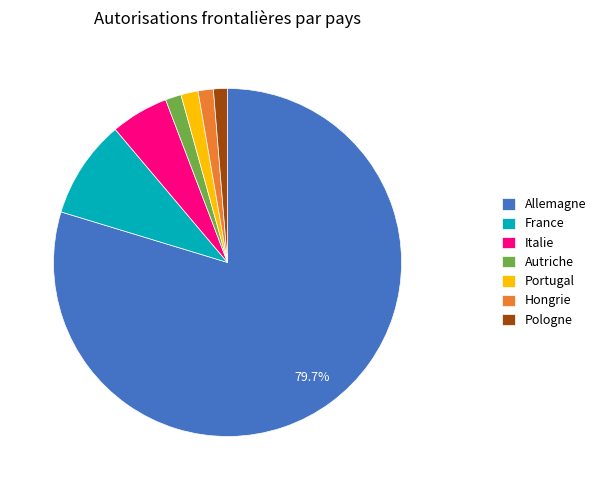

Count the number of slices in the pie.

7